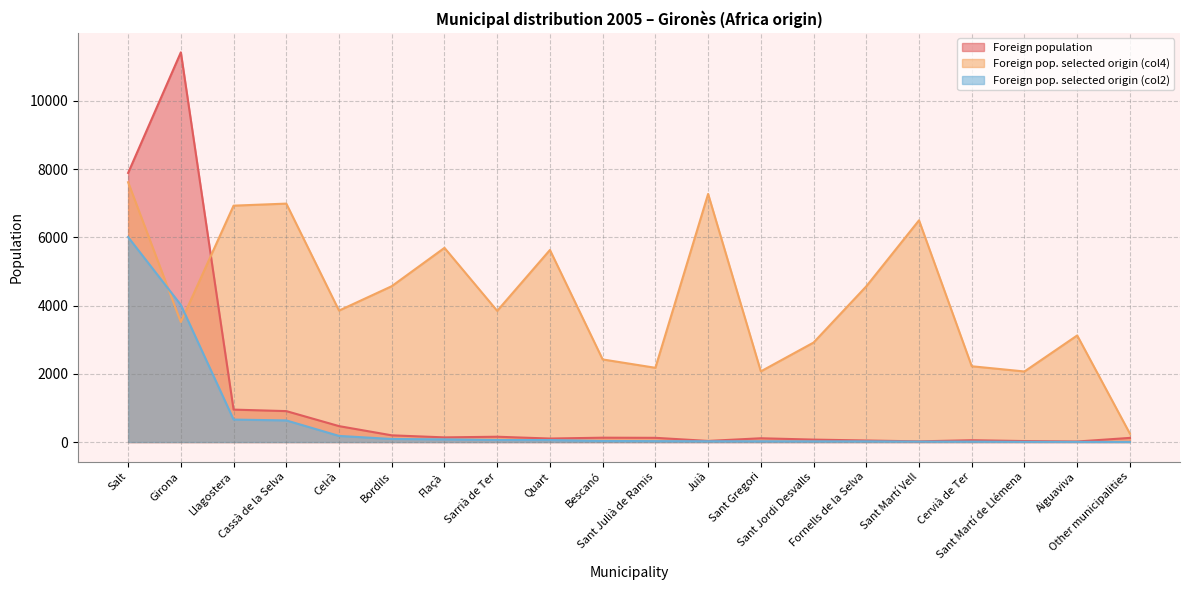

What is the label of the 10th point from the left?

Bescanó